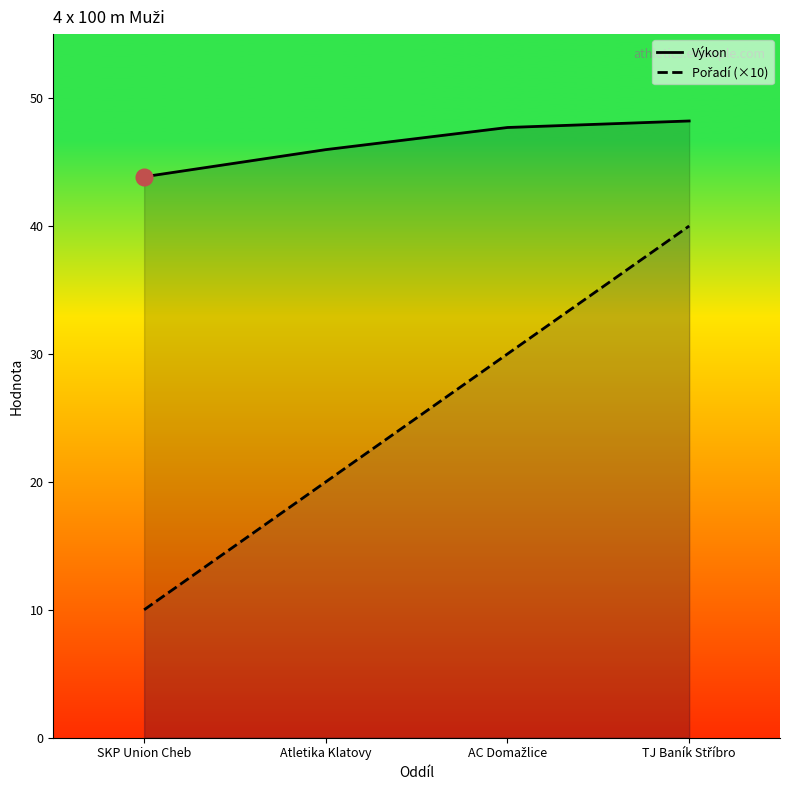

Reading right to left, what are all the values shown in this chart?

Výkon: 48.2	47.7	46.0	43.9
Pořadí (×10): 40.0	30.0	20.0	10.0